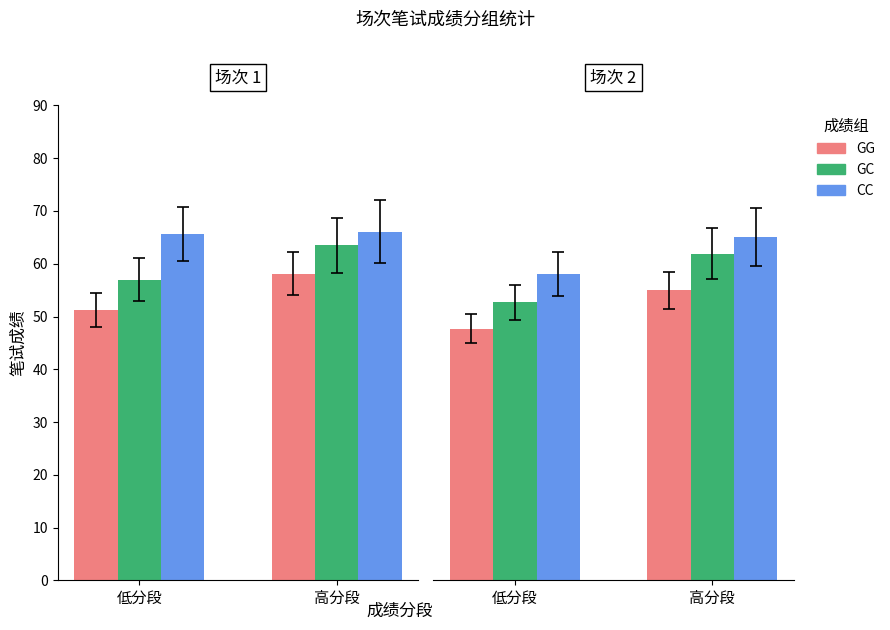

At how many categories does at least one series exceed 63?

1